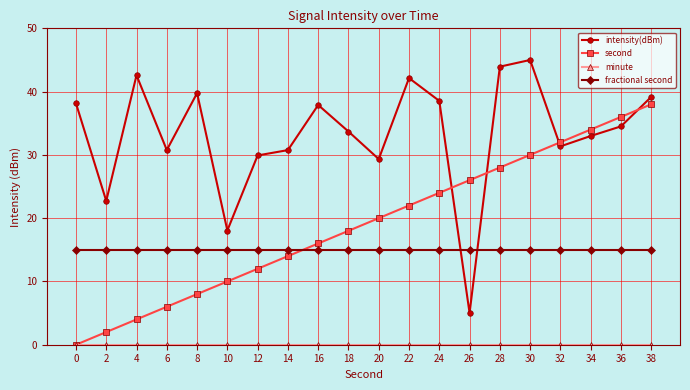

How many values in the intensity(dBm) series are below 34?

10